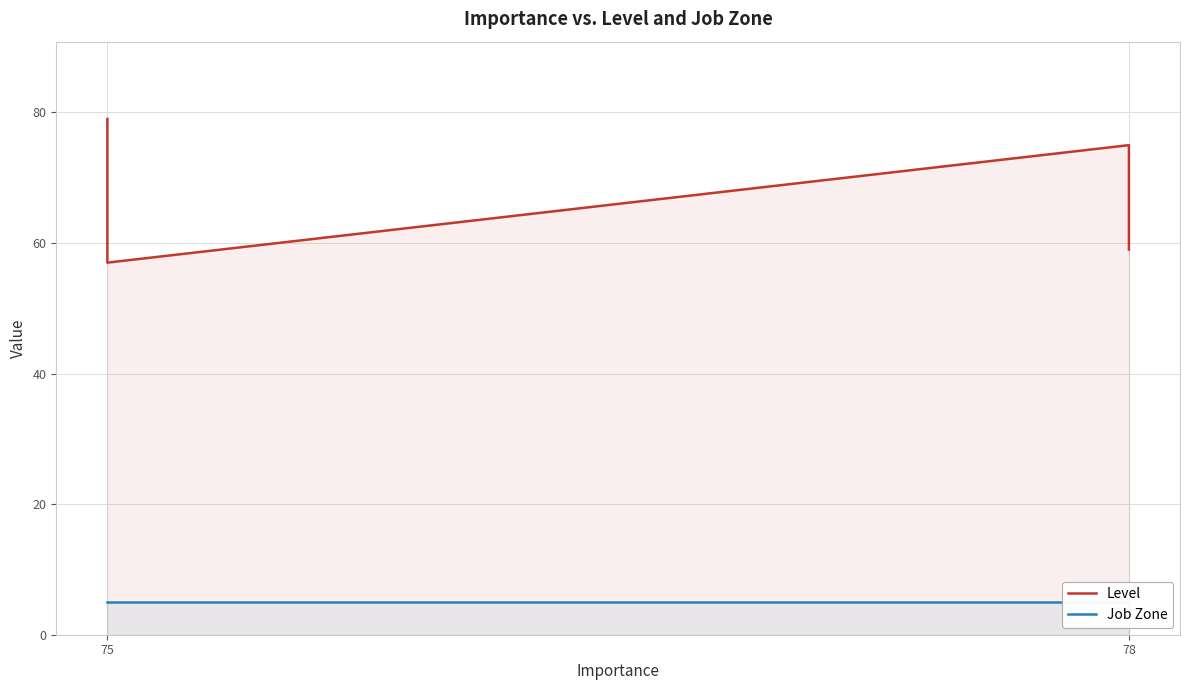

True or false: Job Zone and Level cross at least once.

False